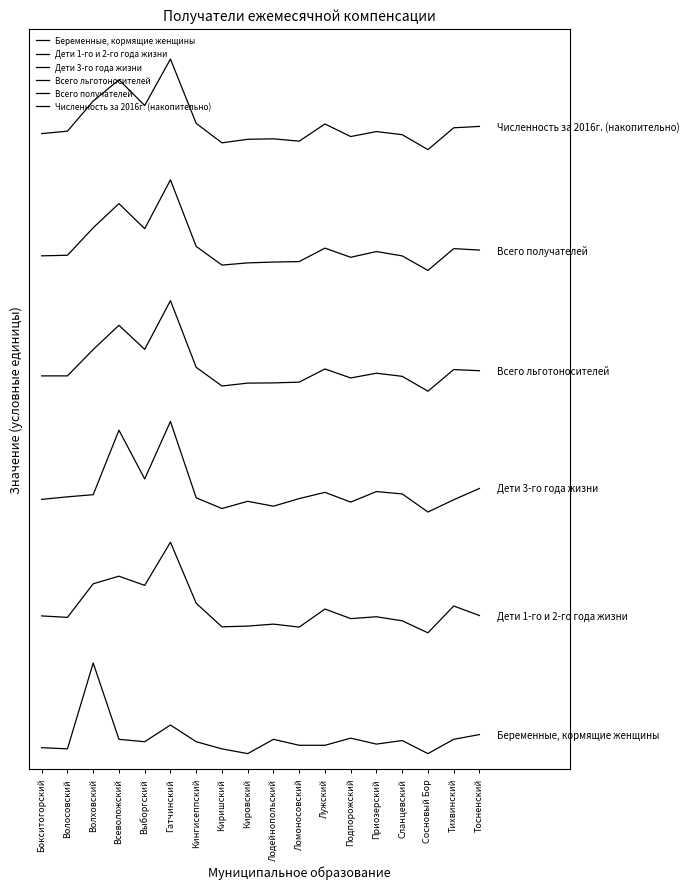

Is this an area chart (filled region under the line)?

No